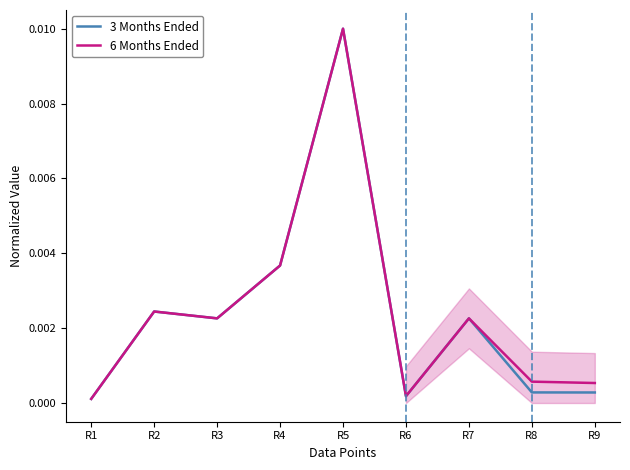

Reading left to right, what are all the values shown in this chart?

3 Months Ended: 0.0	0.0	0.0	0.0	0.0	0.0	0.0	0.0	0.0
6 Months Ended: 0.0	0.0	0.0	0.0	0.0	0.0	0.0	0.0	0.0